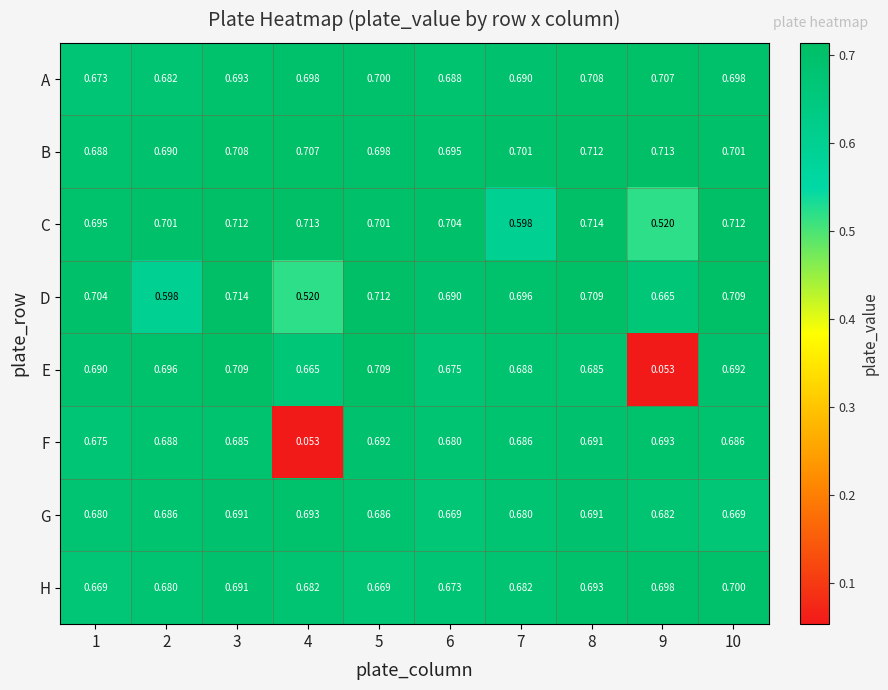

At how many categories does at least one series exceed 0?

10